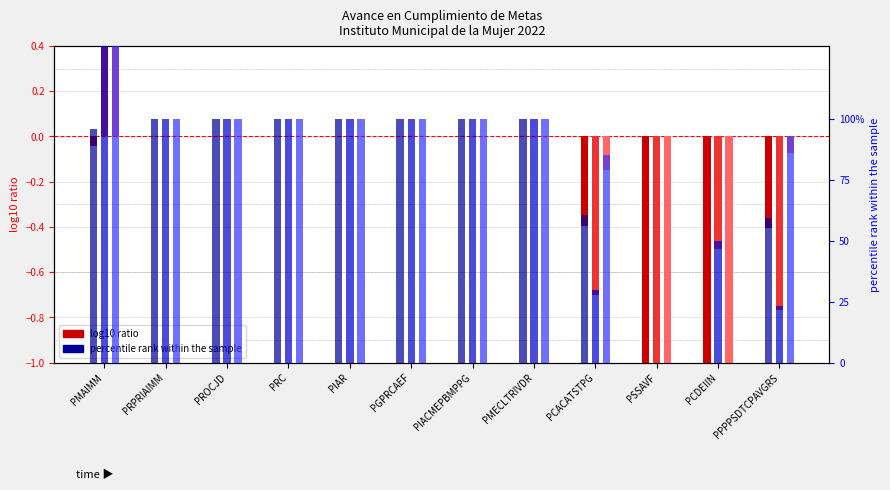

True or false: percentile rank Trimestre 1 has a value of 132.1 at PRC.

False